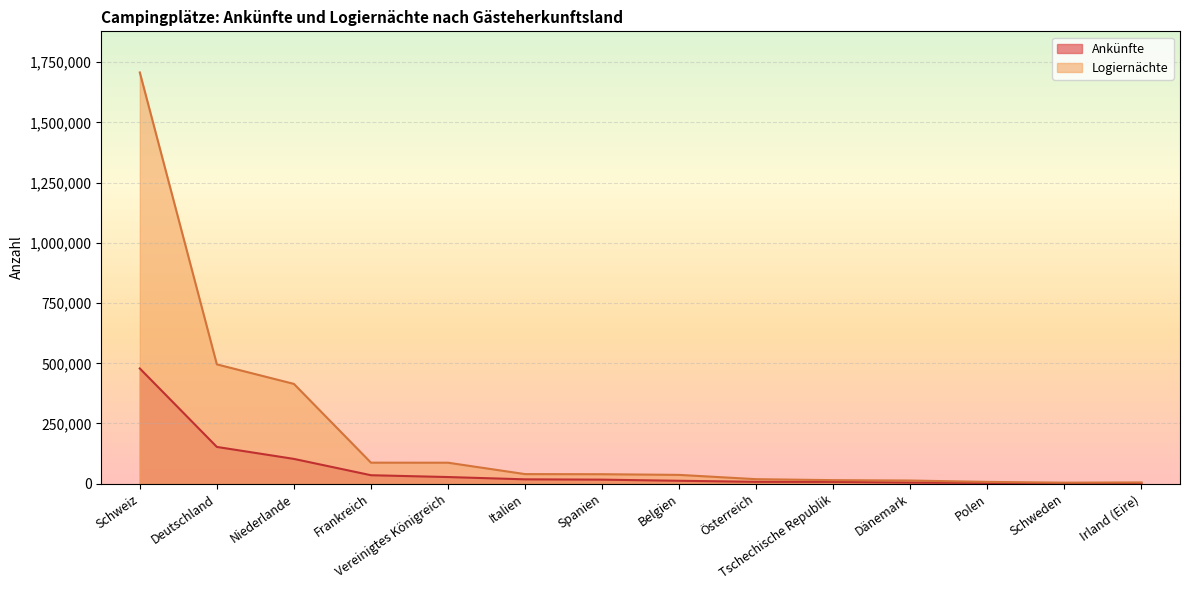

True or false: Logiernächte has more than 1 points higher than both neighbors.

False